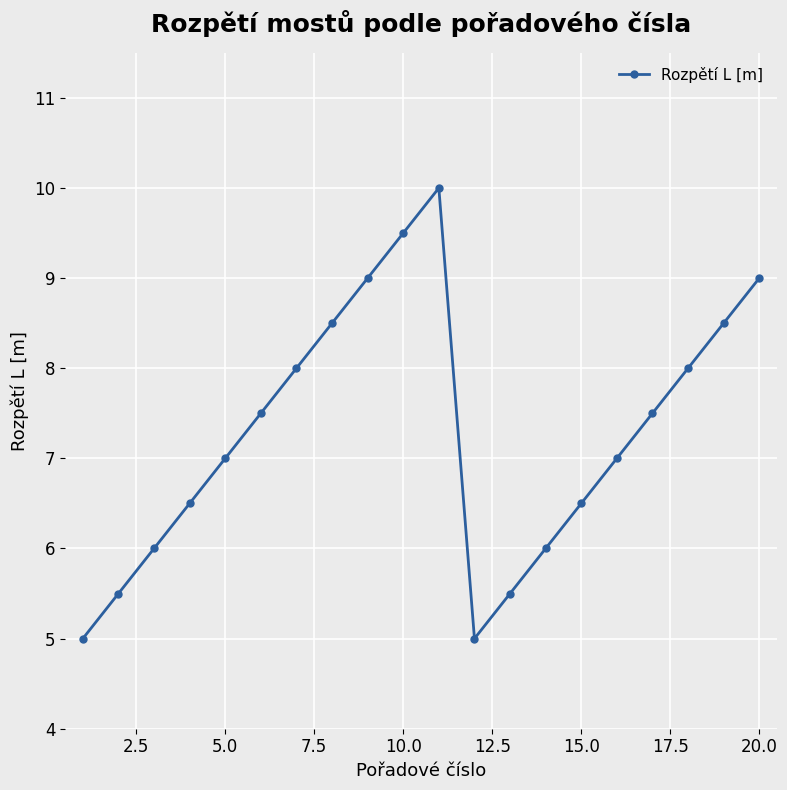

True or false: the data has more than 2 interior local peaks.

False